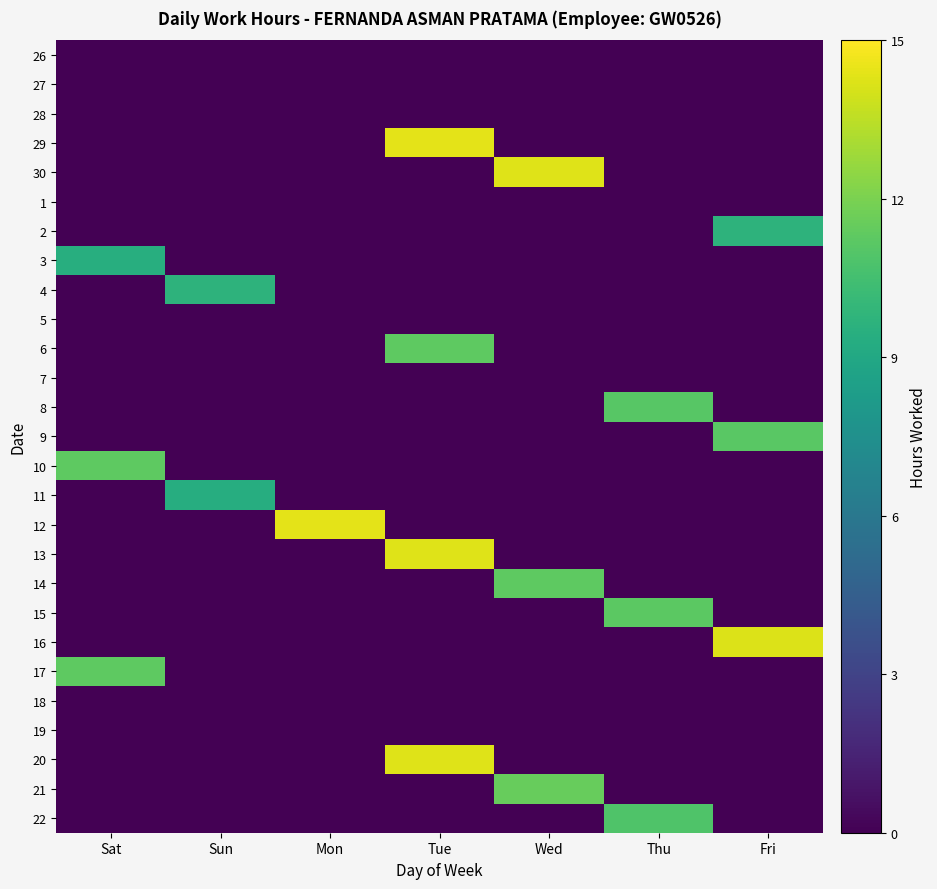

Reading left to right, what are all the values shown in this chart?

26: Sat=0.0	Sun=0.0	Mon=0.0	Tue=0.0	Wed=0.0	Thu=0.0	Fri=0.0
27: Sat=0.0	Sun=0.0	Mon=0.0	Tue=0.0	Wed=0.0	Thu=0.0	Fri=0.0
28: Sat=0.0	Sun=0.0	Mon=0.0	Tue=0.0	Wed=0.0	Thu=0.0	Fri=0.0
29: Sat=0.0	Sun=0.0	Mon=0.0	Tue=14.4	Wed=0.0	Thu=0.0	Fri=0.0
30: Sat=0.0	Sun=0.0	Mon=0.0	Tue=0.0	Wed=14.3	Thu=0.0	Fri=0.0
1: Sat=0.0	Sun=0.0	Mon=0.0	Tue=0.0	Wed=0.0	Thu=0.0	Fri=0.0
2: Sat=0.0	Sun=0.0	Mon=0.0	Tue=0.0	Wed=0.0	Thu=0.0	Fri=9.7
3: Sat=9.4	Sun=0.0	Mon=0.0	Tue=0.0	Wed=0.0	Thu=0.0	Fri=0.0
4: Sat=0.0	Sun=9.7	Mon=0.0	Tue=0.0	Wed=0.0	Thu=0.0	Fri=0.0
5: Sat=0.0	Sun=0.0	Mon=0.0	Tue=0.0	Wed=0.0	Thu=0.0	Fri=0.0
6: Sat=0.0	Sun=0.0	Mon=0.0	Tue=11.3	Wed=0.0	Thu=0.0	Fri=0.0
7: Sat=0.0	Sun=0.0	Mon=0.0	Tue=0.0	Wed=0.0	Thu=0.0	Fri=0.0
8: Sat=0.0	Sun=0.0	Mon=0.0	Tue=0.0	Wed=0.0	Thu=11.1	Fri=0.0
9: Sat=0.0	Sun=0.0	Mon=0.0	Tue=0.0	Wed=0.0	Thu=0.0	Fri=11.2
10: Sat=11.3	Sun=0.0	Mon=0.0	Tue=0.0	Wed=0.0	Thu=0.0	Fri=0.0
11: Sat=0.0	Sun=9.3	Mon=0.0	Tue=0.0	Wed=0.0	Thu=0.0	Fri=0.0
12: Sat=0.0	Sun=0.0	Mon=14.4	Tue=0.0	Wed=0.0	Thu=0.0	Fri=0.0
13: Sat=0.0	Sun=0.0	Mon=0.0	Tue=14.2	Wed=0.0	Thu=0.0	Fri=0.0
14: Sat=0.0	Sun=0.0	Mon=0.0	Tue=0.0	Wed=11.3	Thu=0.0	Fri=0.0
15: Sat=0.0	Sun=0.0	Mon=0.0	Tue=0.0	Wed=0.0	Thu=11.2	Fri=0.0
16: Sat=0.0	Sun=0.0	Mon=0.0	Tue=0.0	Wed=0.0	Thu=0.0	Fri=14.2
17: Sat=11.2	Sun=0.0	Mon=0.0	Tue=0.0	Wed=0.0	Thu=0.0	Fri=0.0
18: Sat=0.0	Sun=0.0	Mon=0.0	Tue=0.0	Wed=0.0	Thu=0.0	Fri=0.0
19: Sat=0.0	Sun=0.0	Mon=0.0	Tue=0.0	Wed=0.0	Thu=0.0	Fri=0.0
20: Sat=0.0	Sun=0.0	Mon=0.0	Tue=14.2	Wed=0.0	Thu=0.0	Fri=0.0
21: Sat=0.0	Sun=0.0	Mon=0.0	Tue=0.0	Wed=11.5	Thu=0.0	Fri=0.0
22: Sat=0.0	Sun=0.0	Mon=0.0	Tue=0.0	Wed=0.0	Thu=10.9	Fri=0.0